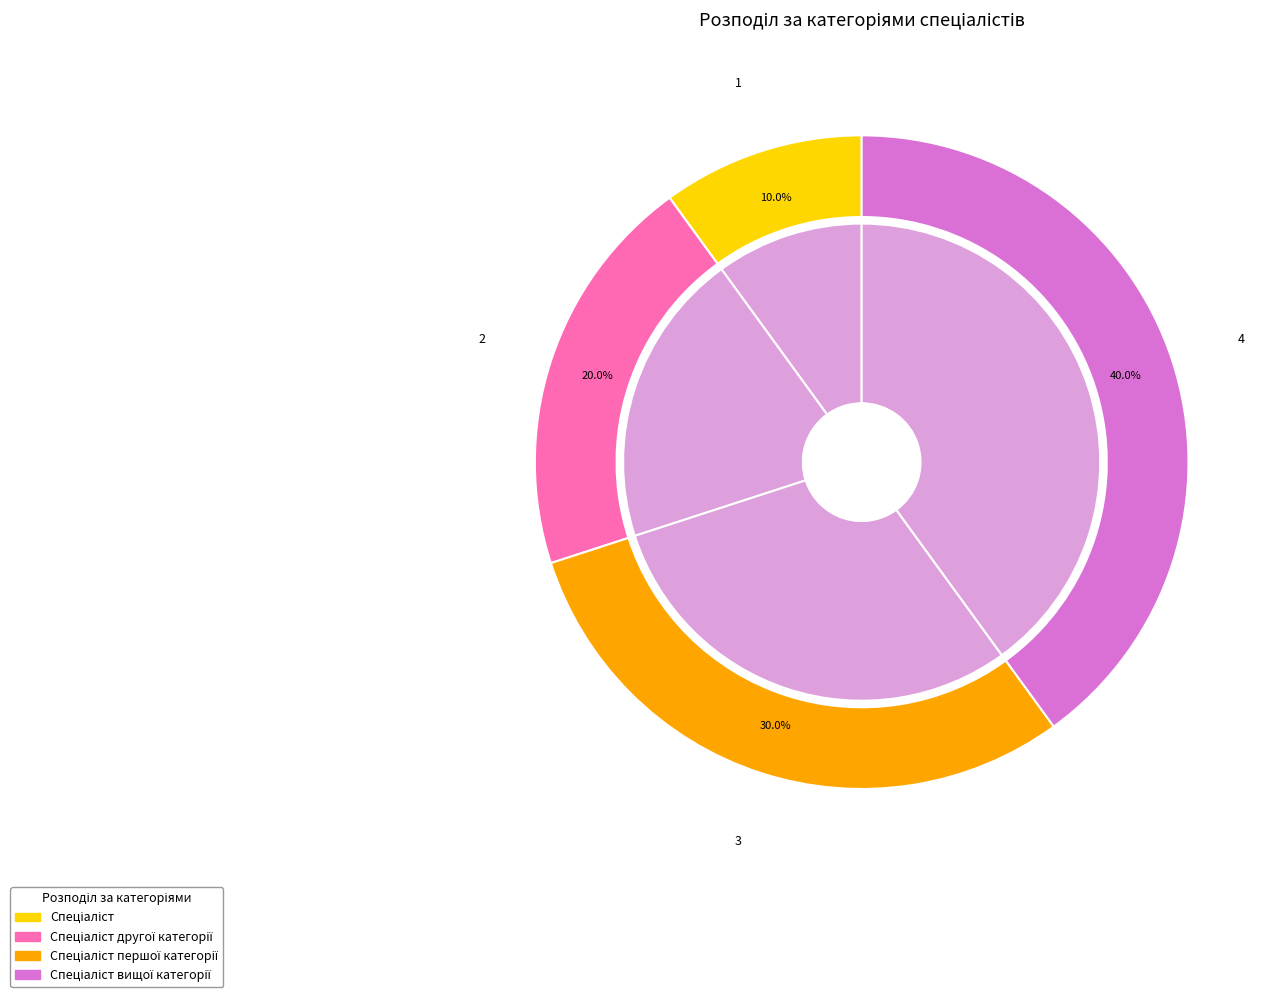

What portion of the pie excludes Спеціаліст першої категорії?

70.0%